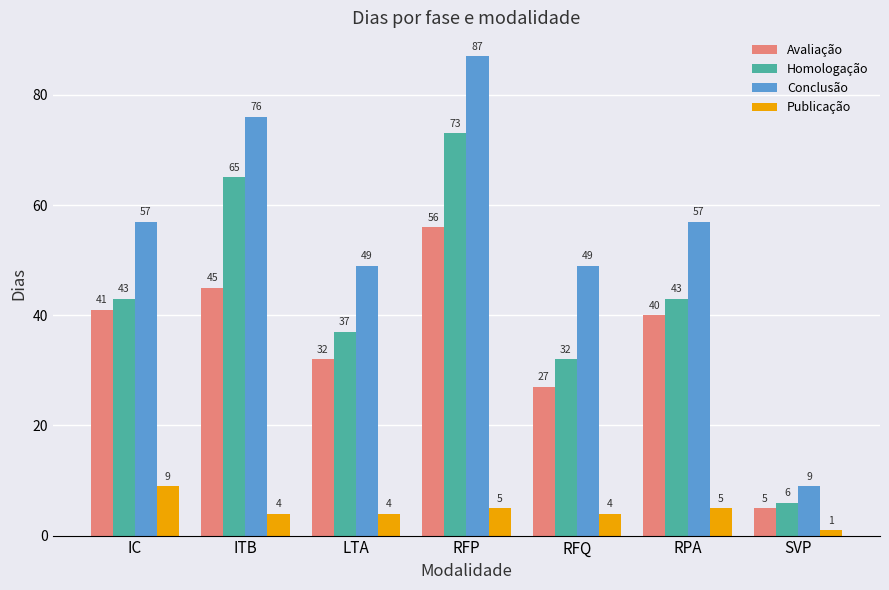

Which series has the largest range (max minus min)?

Conclusão